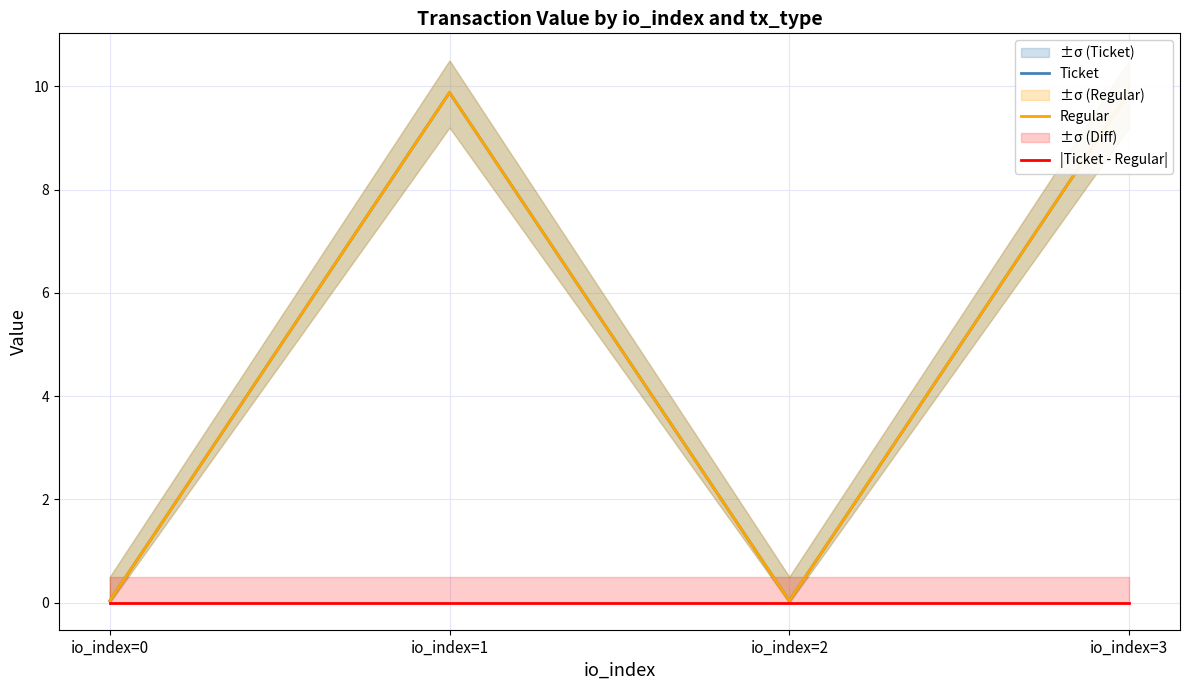

What is the maximum value shown in the chart?

9.9